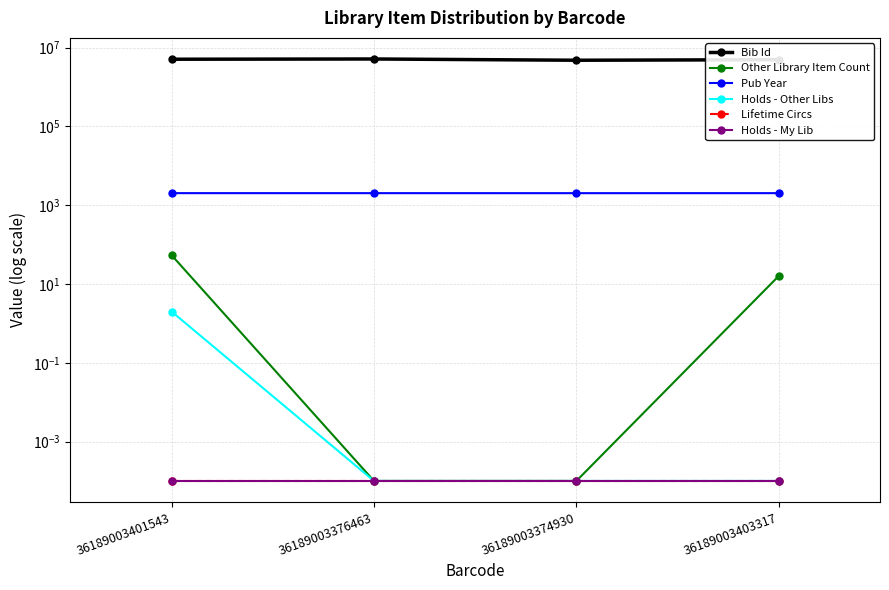

Rank the series at 36189003374930 from lowest to highest value.

Other Library Item Count, Holds - Other Libs, Lifetime Circs, Holds - My Lib, Pub Year, Bib Id